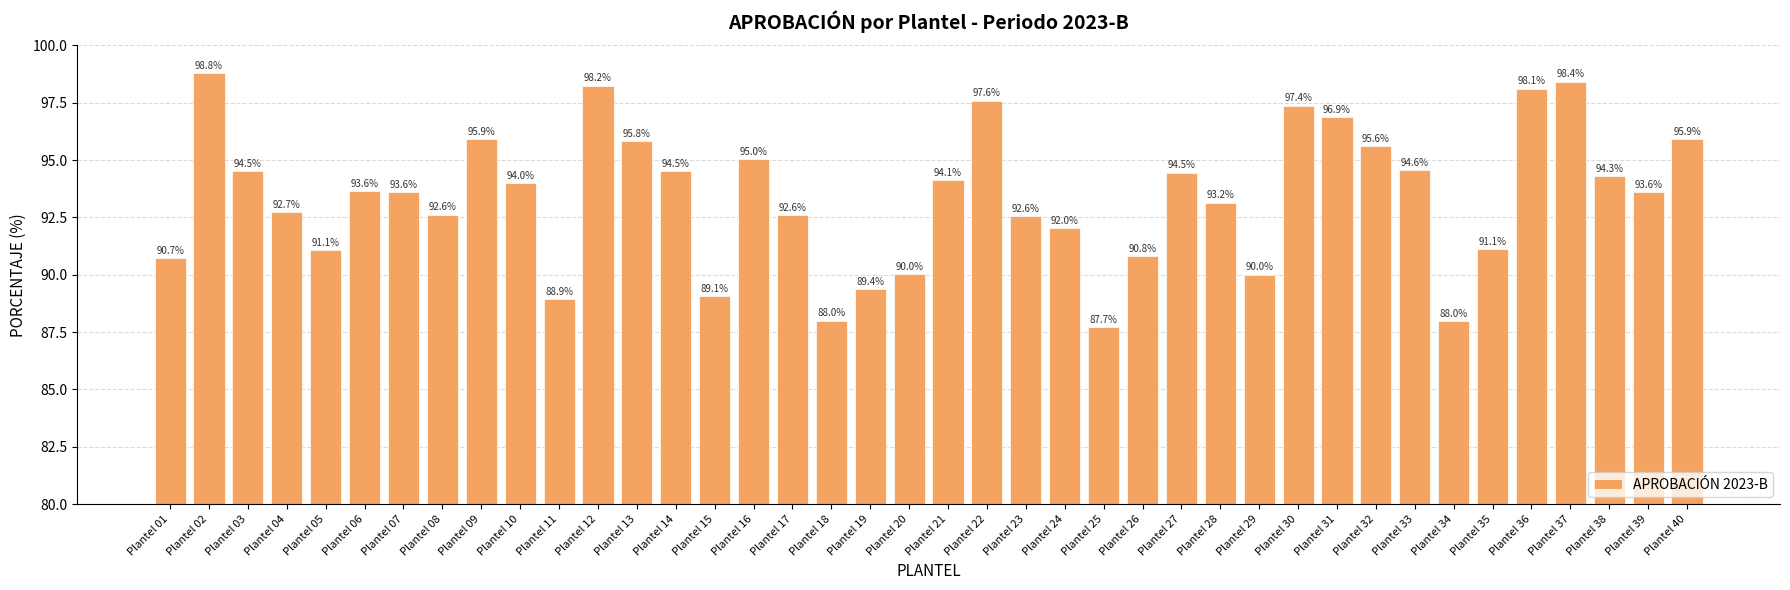

Where does the data first go above 93?

Plantel 02